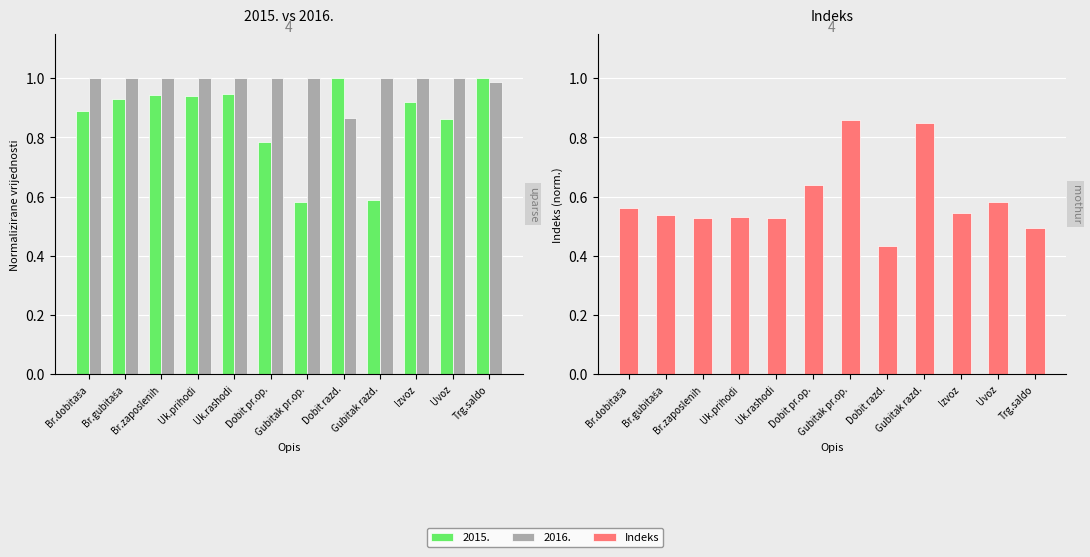

Rank the categories by value from highest to lowest.

Gubitak pr.op., Gubitak razd., Dobit pr.op., Uvoz, Br.dobitaša, Izvoz, Br.gubitaša, Uk.prihodi, Br.zaposlenih, Uk.rashodi, Trg.saldo, Dobit razd.